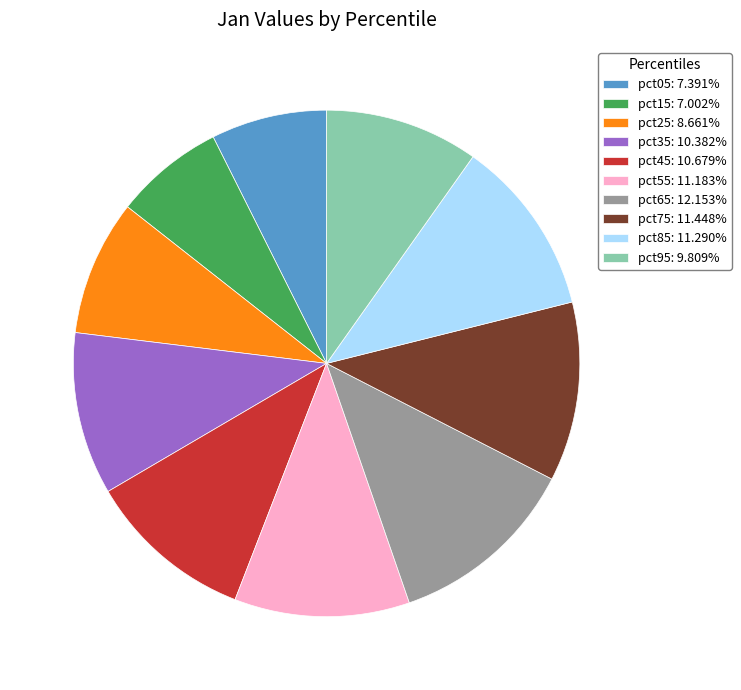

How many segments does this pie chart have?

10